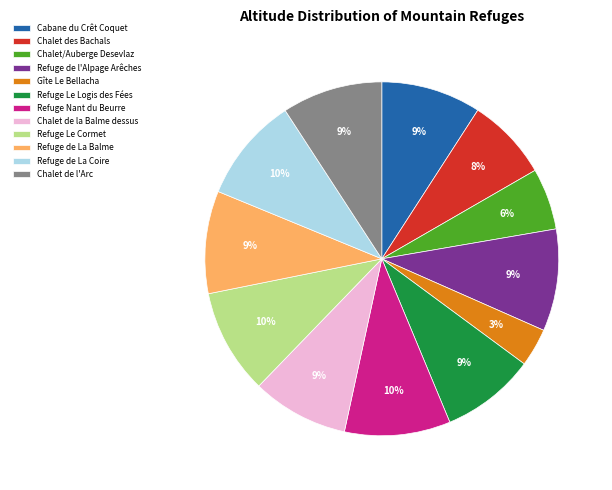

Does Refuge de La Balme represent more than half of the total?

No